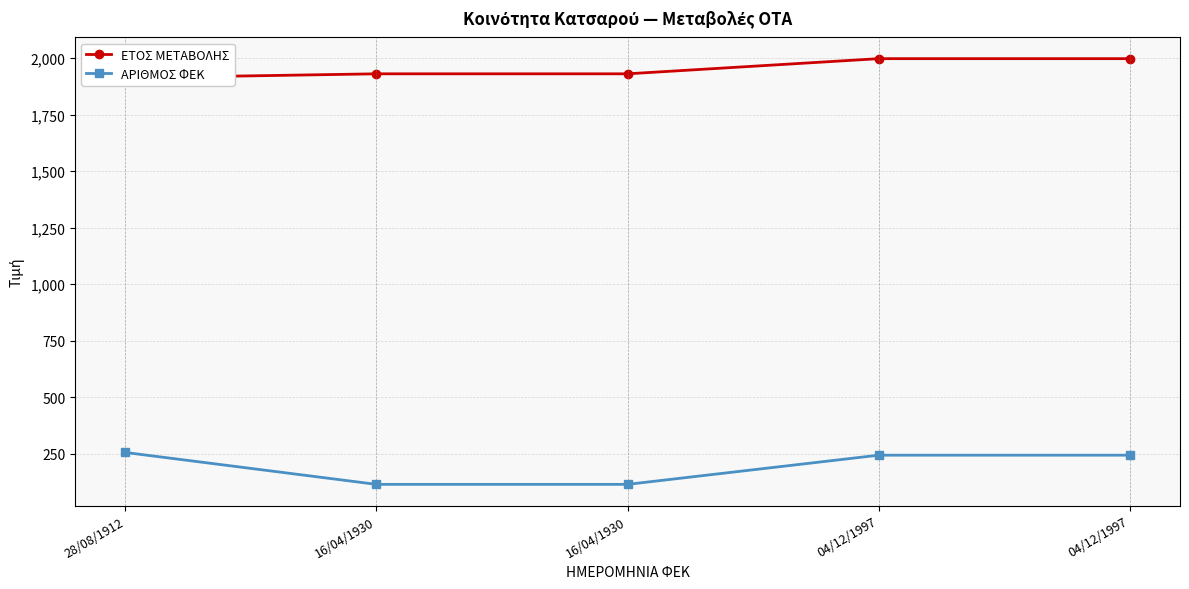

What is the total value across all series at 04/12/1997?

2241